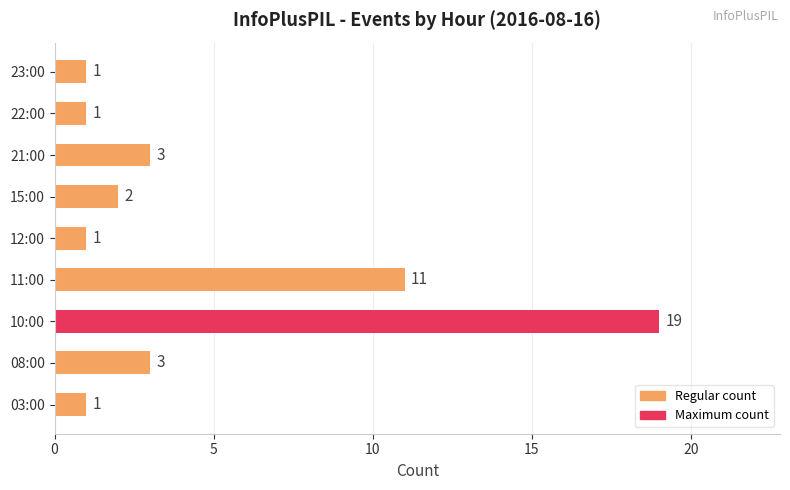

What is the sum of all values?

42